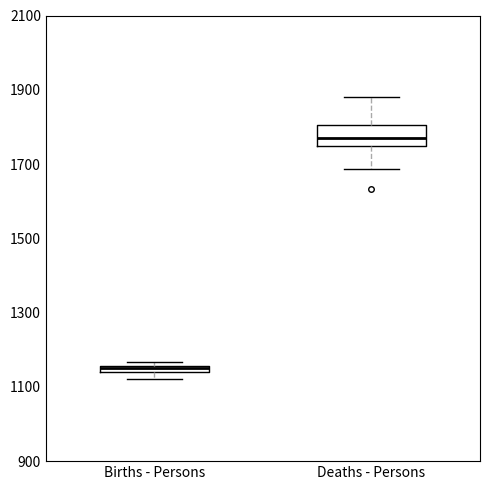

Which box's median line is the lowest?

Births - Persons